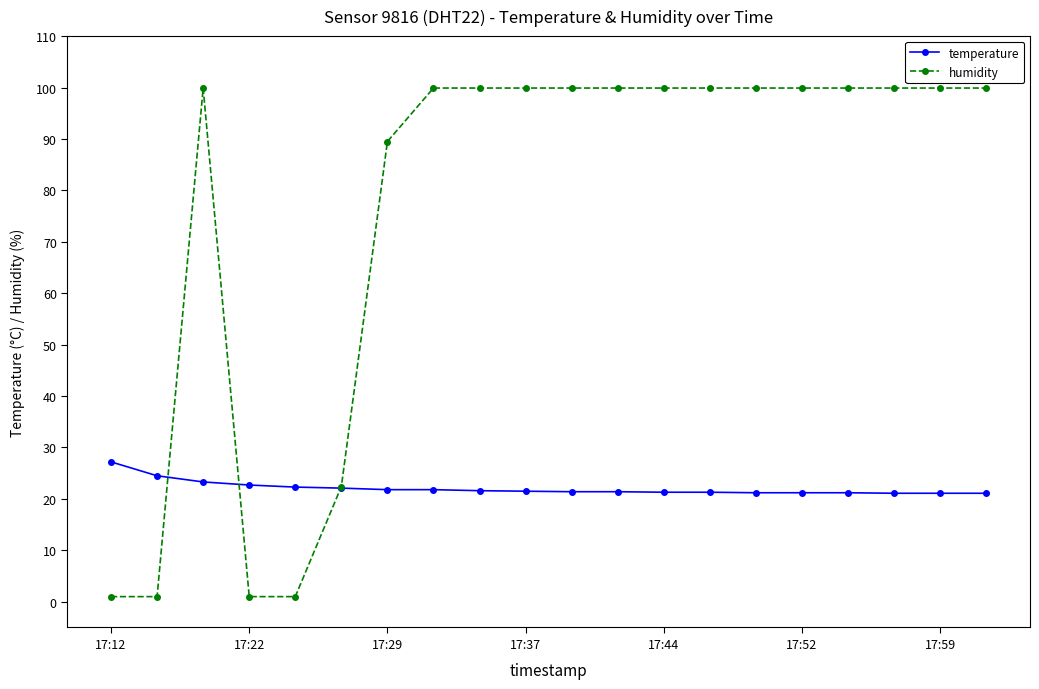

Which series has the widest spread of values?

humidity